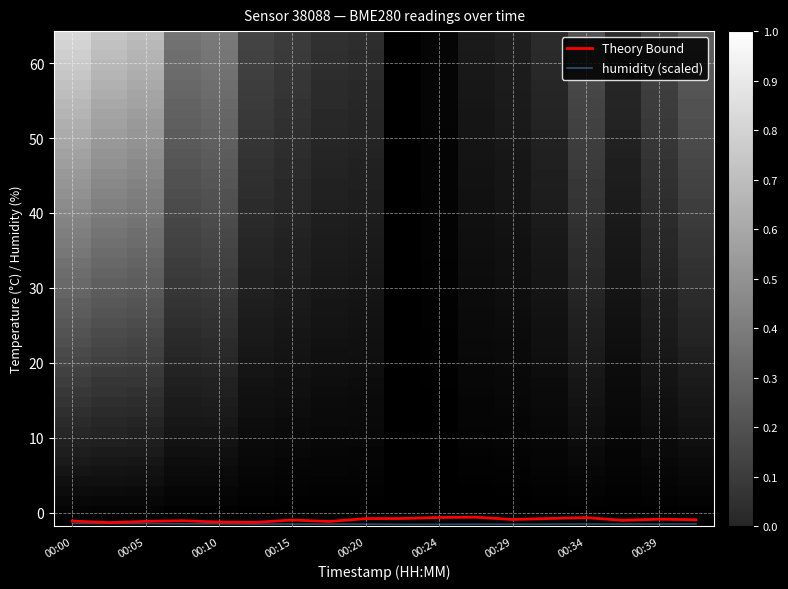

Which series has the widest spread of values?

Theory Bound